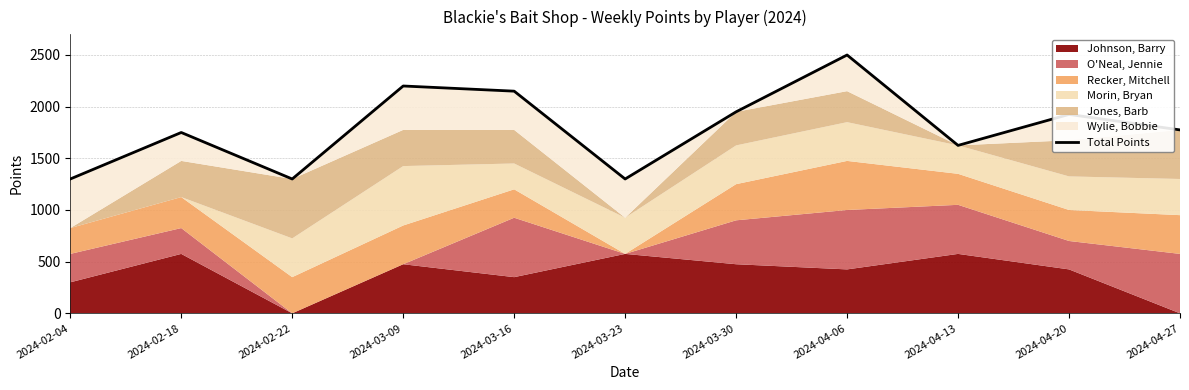

The chart shows a value of 1775 at 2024-04-27. True or false?

True